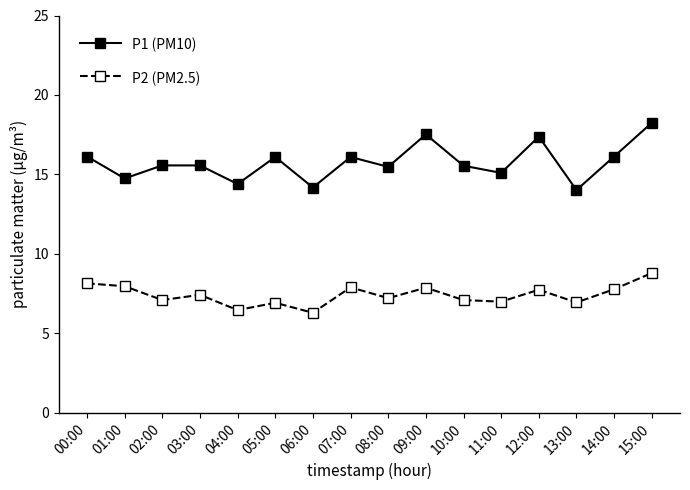

At which category is the sum across all series the highest?

15:00